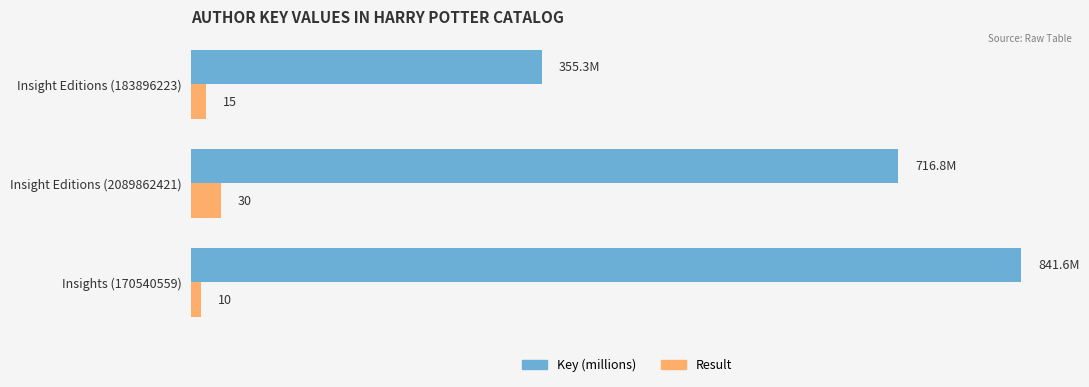

Rank the series by their maximum value, from lowest to highest.

Result, Key (millions)